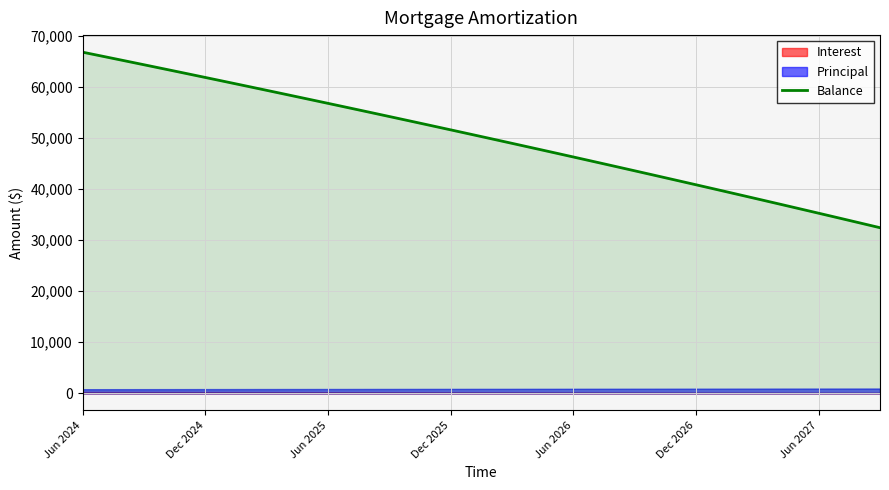

How many values are below 50696?

20